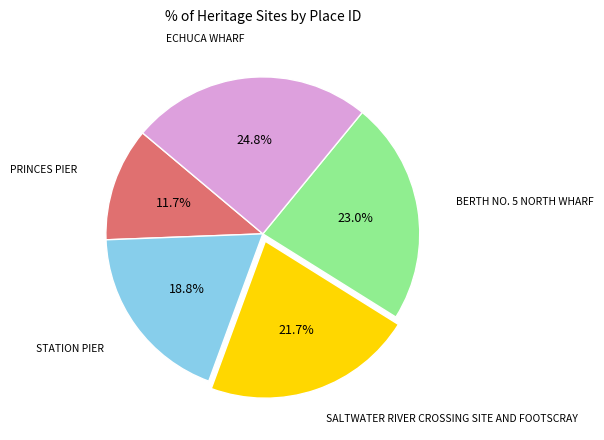

Does any single category account for the majority?

No